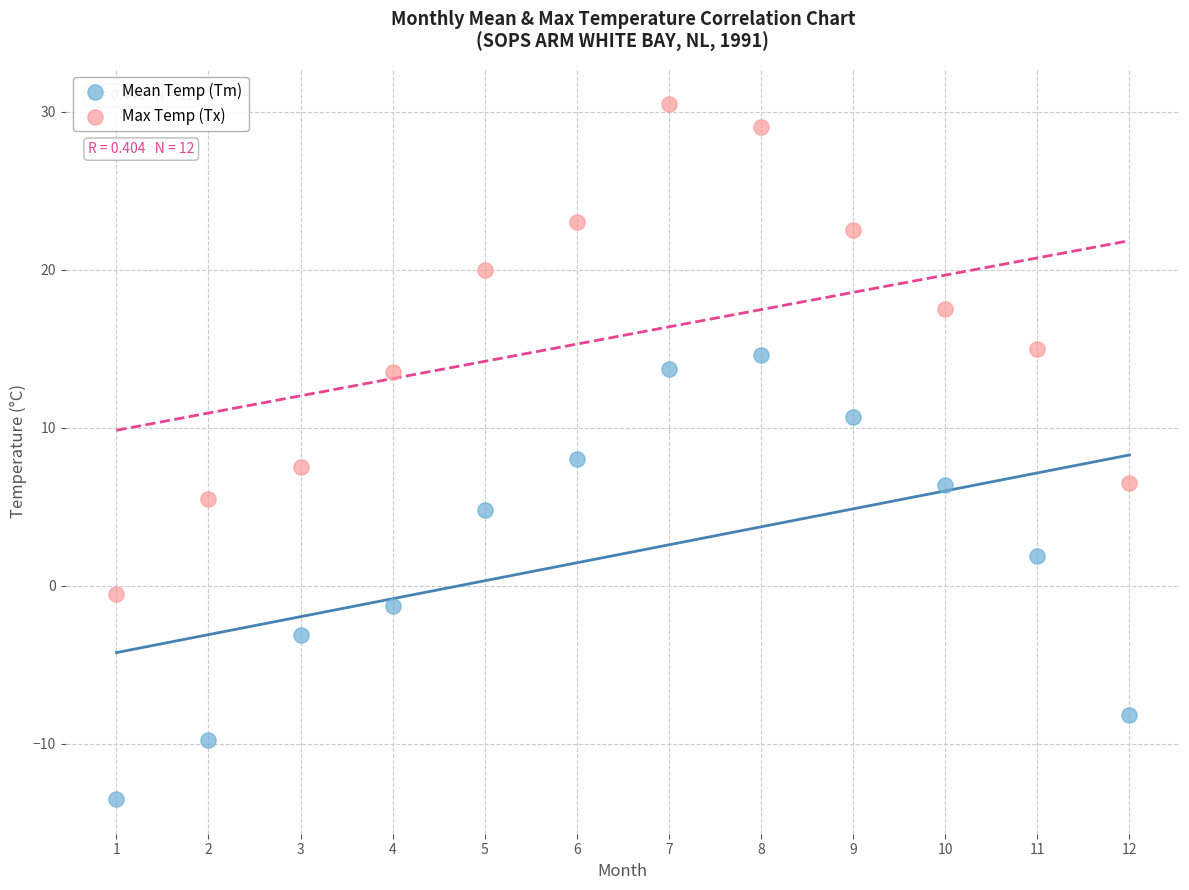

What is the X range (max minus min) for the scatter plot?

11.0